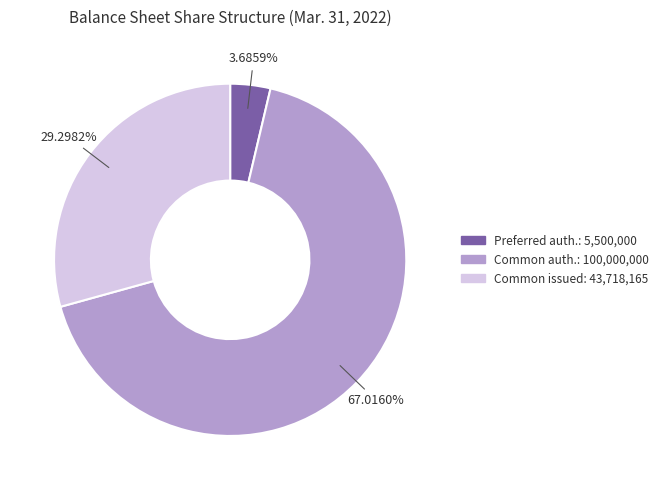

Is there a majority slice in this chart?

Yes